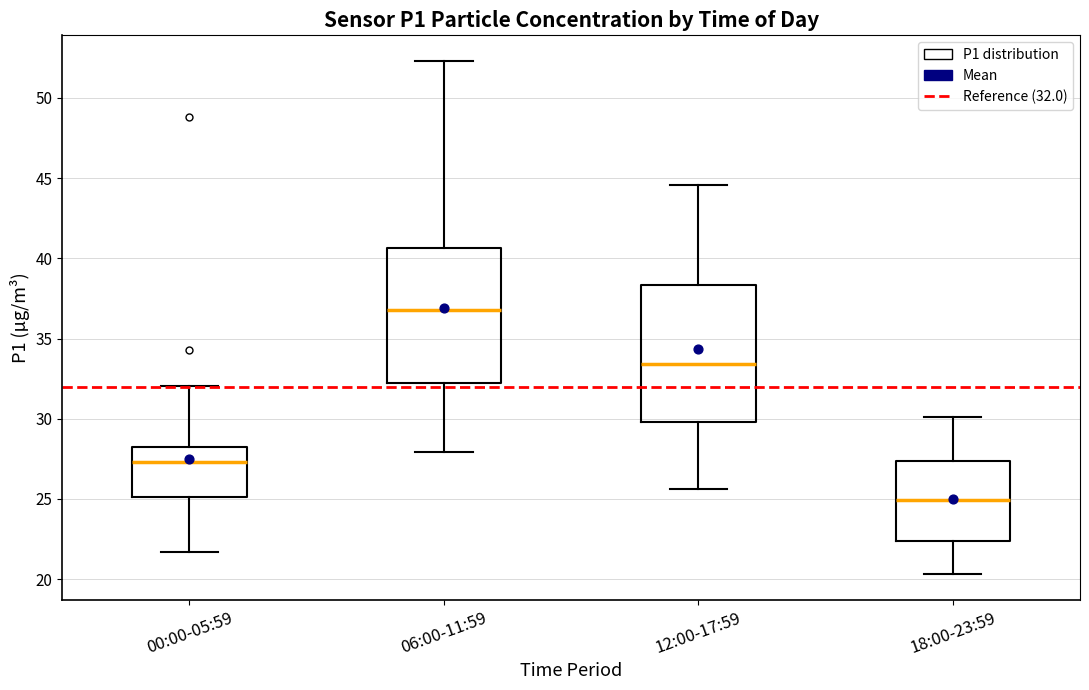

Reading left to right, transcribe this box plot: for each box, give where its median line is, the range the box spans, and where its two whiskers end, as read against the y-axis. The values are not printed on the chart, so give them approximately, as read against the axis.

00:00-05:59: median 27.5, box 25.0 to 28.5, whiskers 21.5 to 32.0
06:00-11:59: median 37.0, box 32.0 to 40.5, whiskers 28.0 to 52.5
12:00-17:59: median 33.5, box 30.0 to 38.5, whiskers 25.5 to 44.5
18:00-23:59: median 25.0, box 22.5 to 27.5, whiskers 20.5 to 30.0